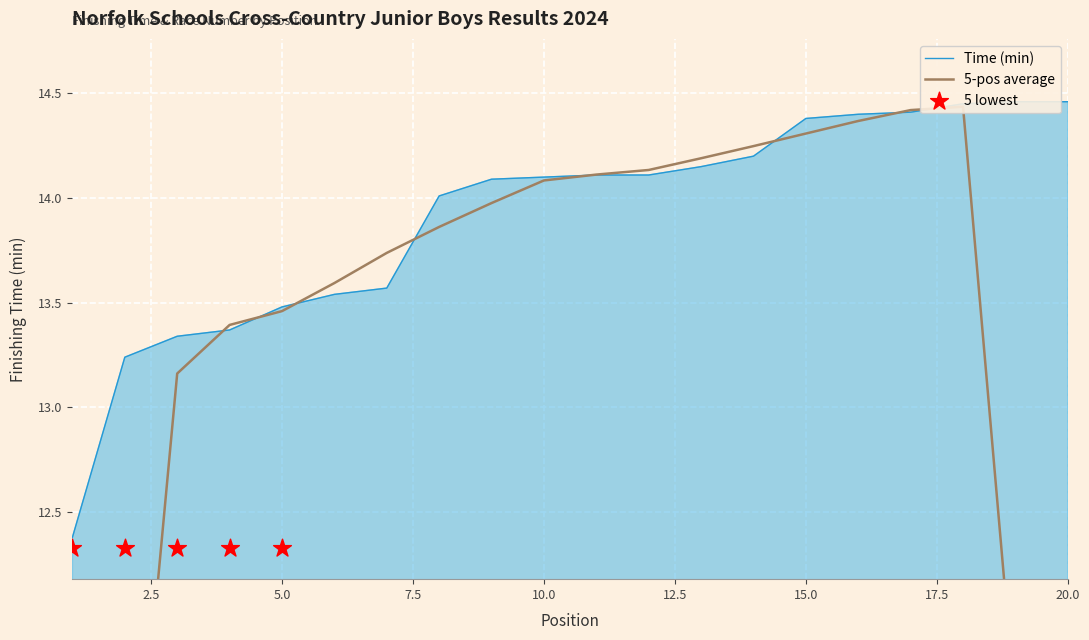

Which series has the largest total across all categories?

Time (min)